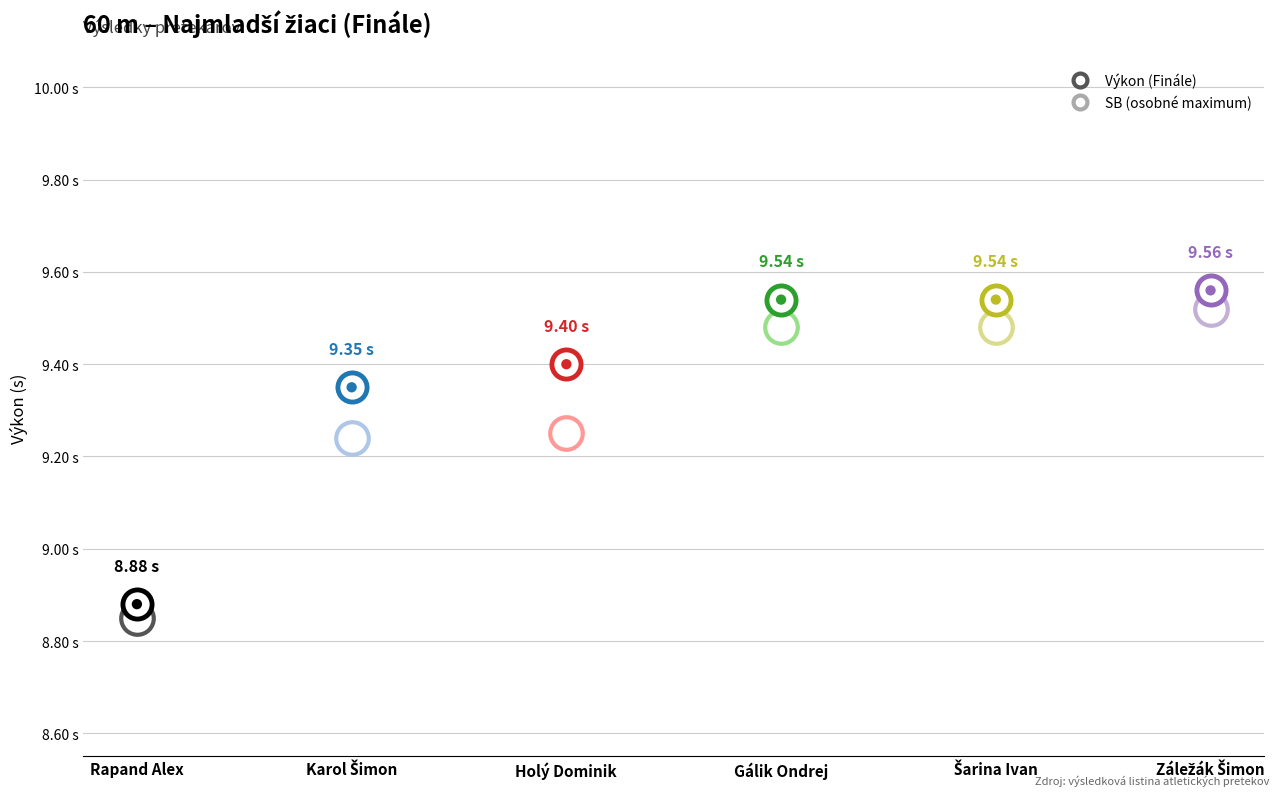

What is the total value across all series at Holý Dominik?

18.6